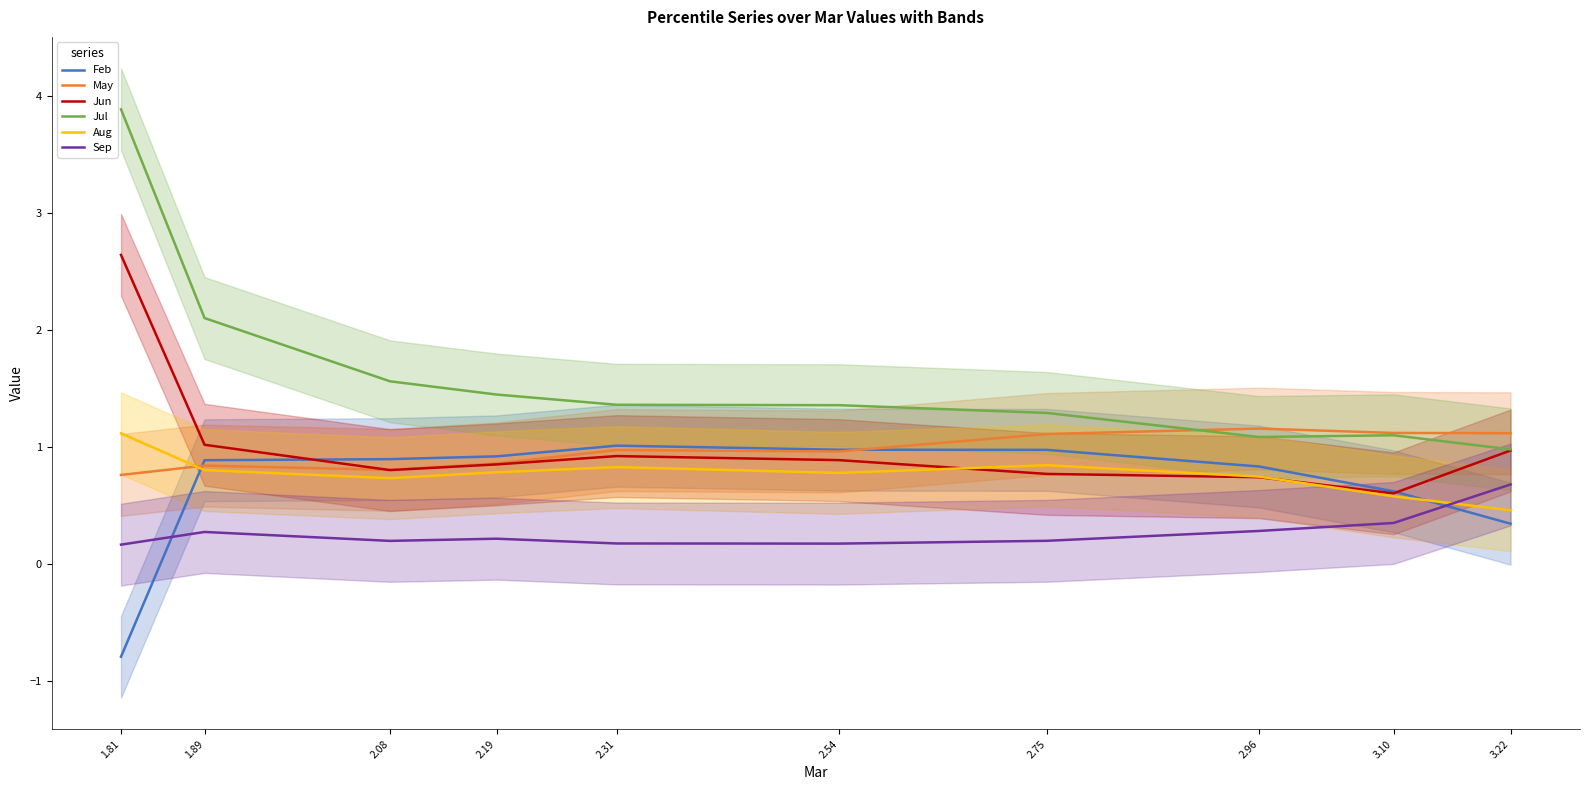

What is the highest value of the Sep series?

0.7